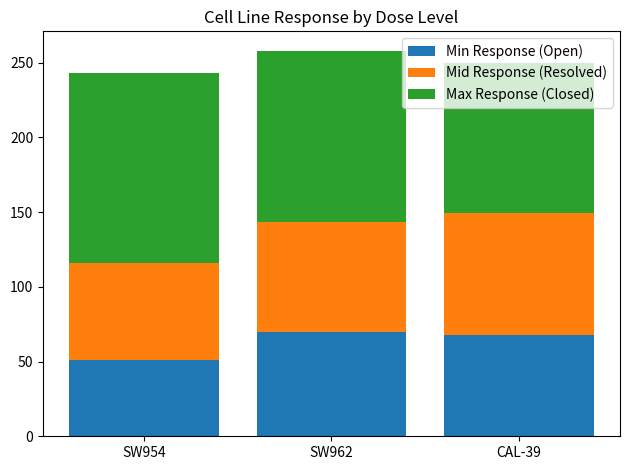

What is the total value across all series at CAL-39?

249.4